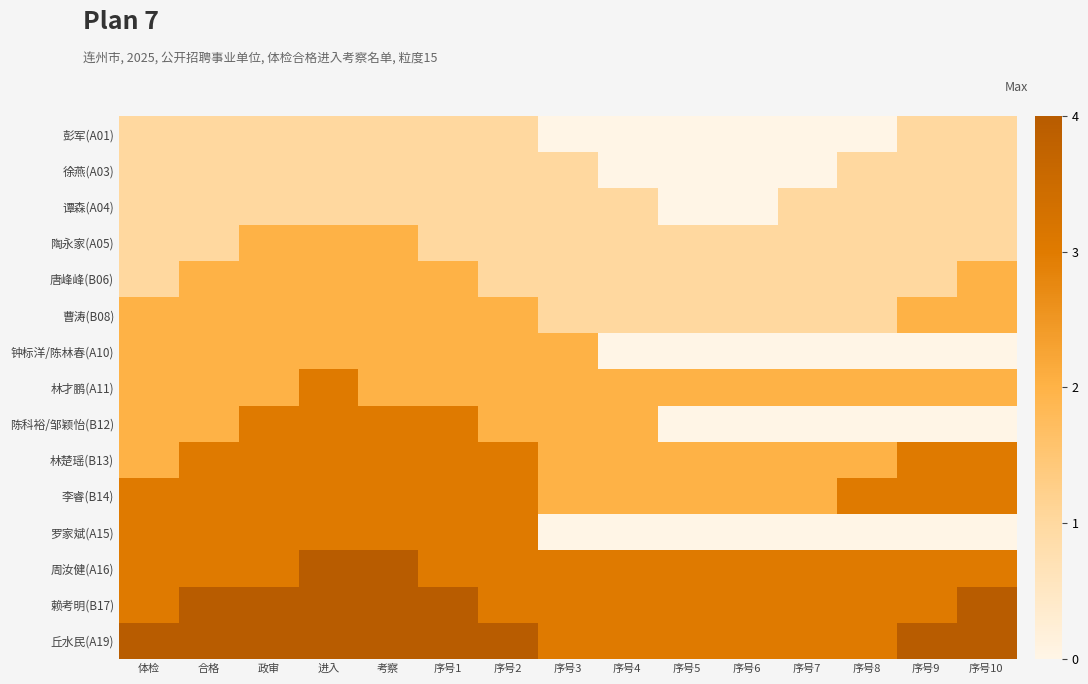

Reading left to right, transcribe all the data shown in this chart.

彭军(A01): 体检=1	合格=1	政审=1	进入=1	考察=1	序号1=1	序号2=1	序号3=0	序号4=0	序号5=0	序号6=0	序号7=0	序号8=0	序号9=1	序号10=1
徐燕(A03): 体检=1	合格=1	政审=1	进入=1	考察=1	序号1=1	序号2=1	序号3=1	序号4=0	序号5=0	序号6=0	序号7=0	序号8=1	序号9=1	序号10=1
谭森(A04): 体检=1	合格=1	政审=1	进入=1	考察=1	序号1=1	序号2=1	序号3=1	序号4=1	序号5=0	序号6=0	序号7=1	序号8=1	序号9=1	序号10=1
陶永家(A05): 体检=1	合格=1	政审=2	进入=2	考察=2	序号1=1	序号2=1	序号3=1	序号4=1	序号5=1	序号6=1	序号7=1	序号8=1	序号9=1	序号10=1
唐峰峰(B06): 体检=1	合格=2	政审=2	进入=2	考察=2	序号1=2	序号2=1	序号3=1	序号4=1	序号5=1	序号6=1	序号7=1	序号8=1	序号9=1	序号10=2
曹涛(B08): 体检=2	合格=2	政审=2	进入=2	考察=2	序号1=2	序号2=2	序号3=1	序号4=1	序号5=1	序号6=1	序号7=1	序号8=1	序号9=2	序号10=2
钟标洋/陈林春(A10): 体检=2	合格=2	政审=2	进入=2	考察=2	序号1=2	序号2=2	序号3=2	序号4=0	序号5=0	序号6=0	序号7=0	序号8=0	序号9=0	序号10=0
林才鹏(A11): 体检=2	合格=2	政审=2	进入=3	考察=2	序号1=2	序号2=2	序号3=2	序号4=2	序号5=2	序号6=2	序号7=2	序号8=2	序号9=2	序号10=2
陈科裕/邹颖怡(B12): 体检=2	合格=2	政审=3	进入=3	考察=3	序号1=3	序号2=2	序号3=2	序号4=2	序号5=0	序号6=0	序号7=0	序号8=0	序号9=0	序号10=0
林楚瑶(B13): 体检=2	合格=3	政审=3	进入=3	考察=3	序号1=3	序号2=3	序号3=2	序号4=2	序号5=2	序号6=2	序号7=2	序号8=2	序号9=3	序号10=3
李睿(B14): 体检=3	合格=3	政审=3	进入=3	考察=3	序号1=3	序号2=3	序号3=2	序号4=2	序号5=2	序号6=2	序号7=2	序号8=3	序号9=3	序号10=3
罗家斌(A15): 体检=3	合格=3	政审=3	进入=3	考察=3	序号1=3	序号2=3	序号3=0	序号4=0	序号5=0	序号6=0	序号7=0	序号8=0	序号9=0	序号10=0
周汝健(A16): 体检=3	合格=3	政审=3	进入=4	考察=4	序号1=3	序号2=3	序号3=3	序号4=3	序号5=3	序号6=3	序号7=3	序号8=3	序号9=3	序号10=3
赖考明(B17): 体检=3	合格=4	政审=4	进入=4	考察=4	序号1=4	序号2=3	序号3=3	序号4=3	序号5=3	序号6=3	序号7=3	序号8=3	序号9=3	序号10=4
丘水民(A19): 体检=4	合格=4	政审=4	进入=4	考察=4	序号1=4	序号2=4	序号3=3	序号4=3	序号5=3	序号6=3	序号7=3	序号8=3	序号9=4	序号10=4